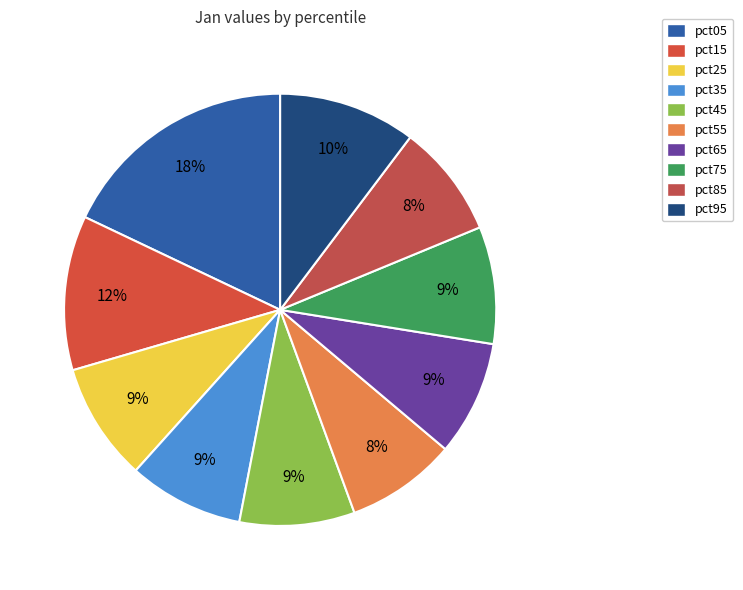

What percentage is NOT represented by pct35?

91.4%